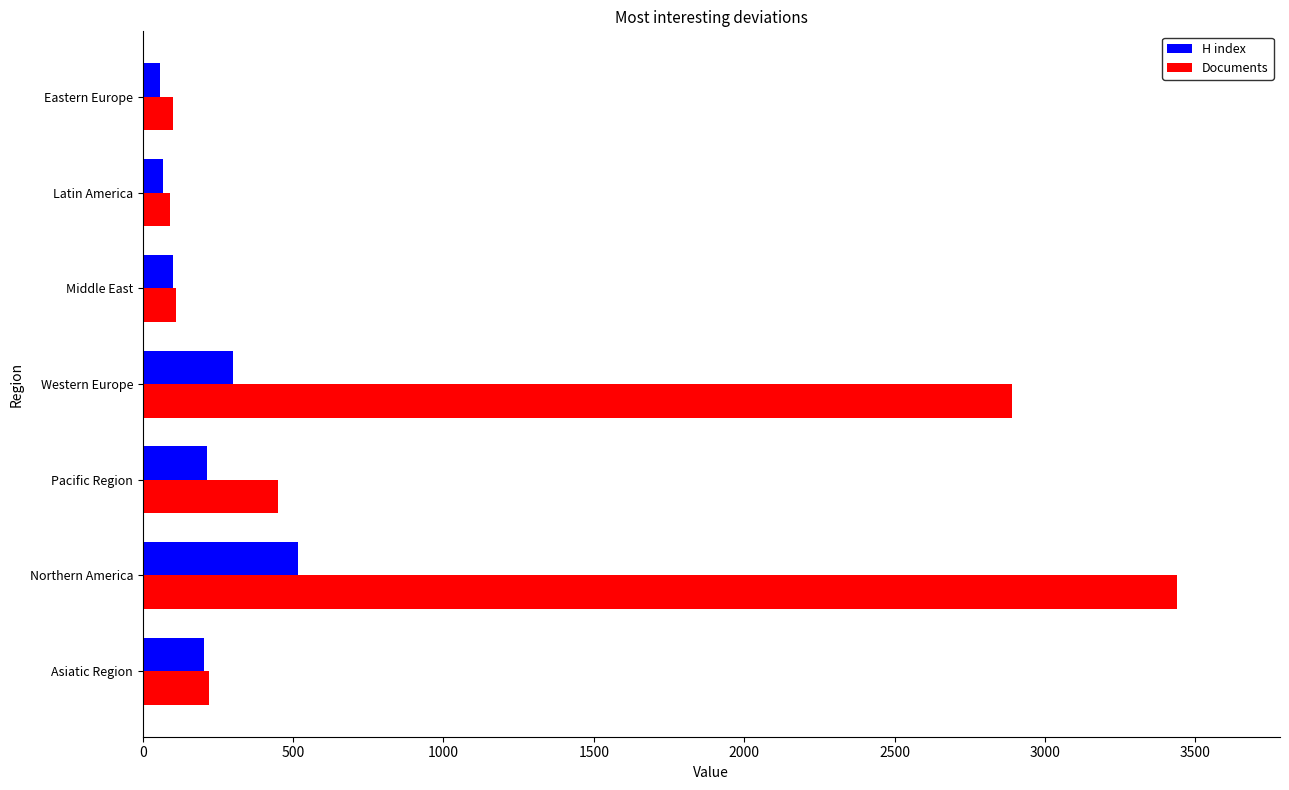

At which category is the sum across all series the highest?

Northern America